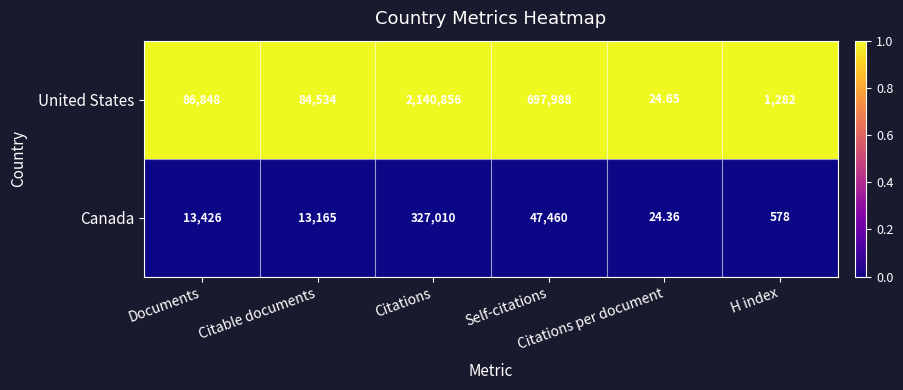

Which series has the widest spread of values?

United States